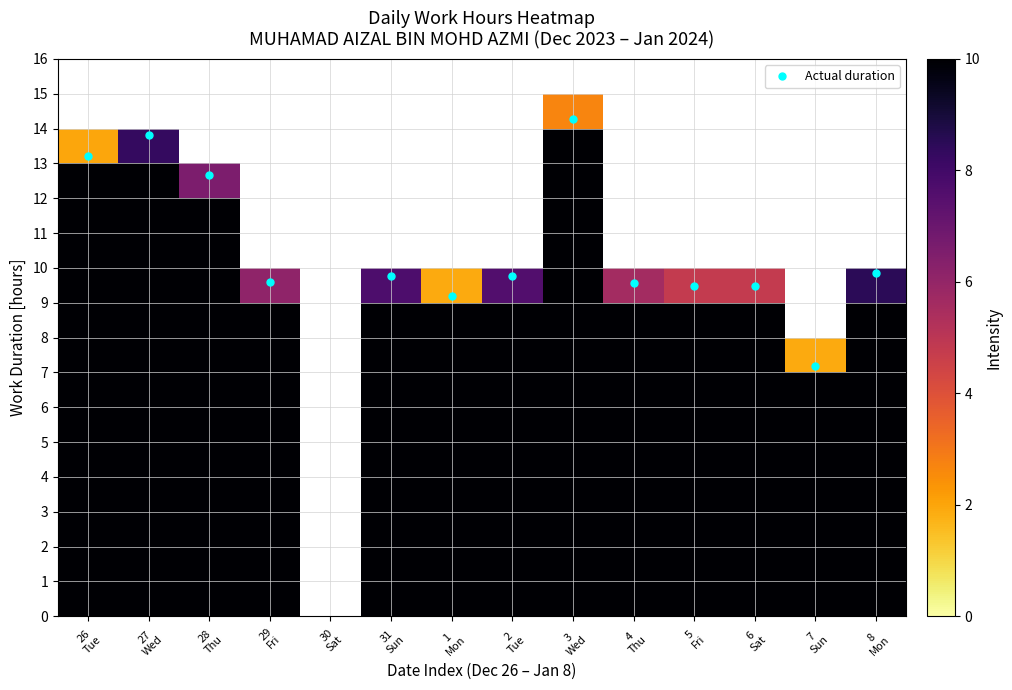

How many series are shown in this chart?

16